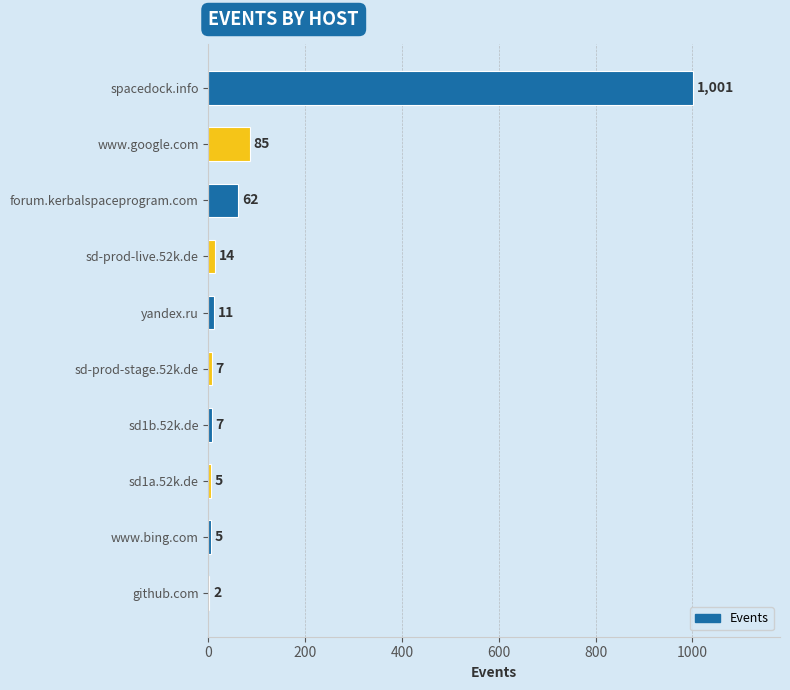

Reading top to bottom, extract all data points from this chart.

spacedock.info=1001	www.google.com=85	forum.kerbalspaceprogram.com=62	sd-prod-live.52k.de=14	yandex.ru=11	sd-prod-stage.52k.de=7	sd1b.52k.de=7	sd1a.52k.de=5	www.bing.com=5	github.com=2